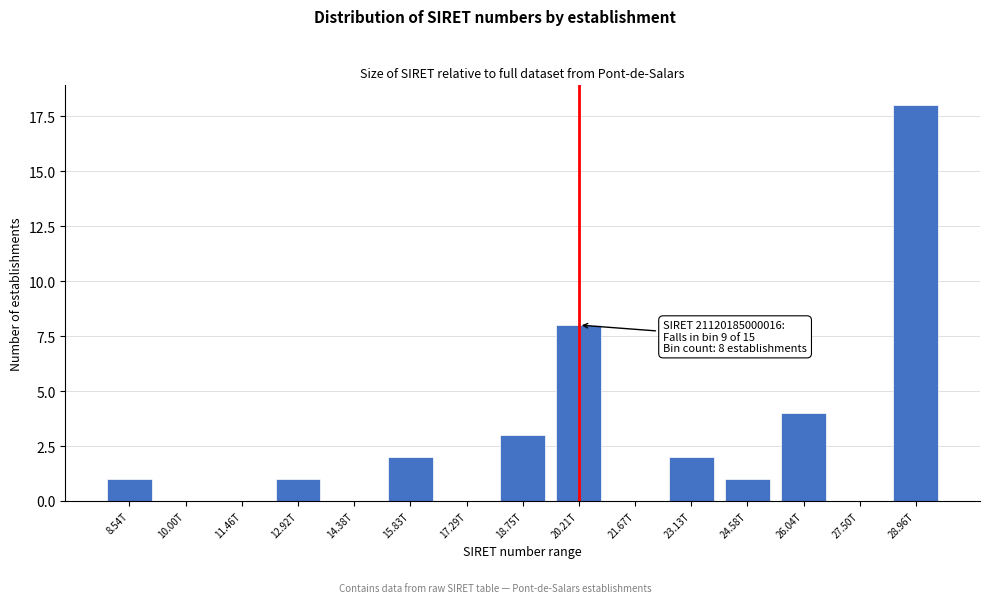

Reading left to right, extract all data points from this chart.

8.54T=1	10.00T=0	11.46T=0	12.92T=1	14.38T=0	15.83T=2	17.29T=0	18.75T=3	20.21T=8	21.67T=0	23.13T=2	24.58T=1	26.04T=4	27.50T=0	28.96T=18